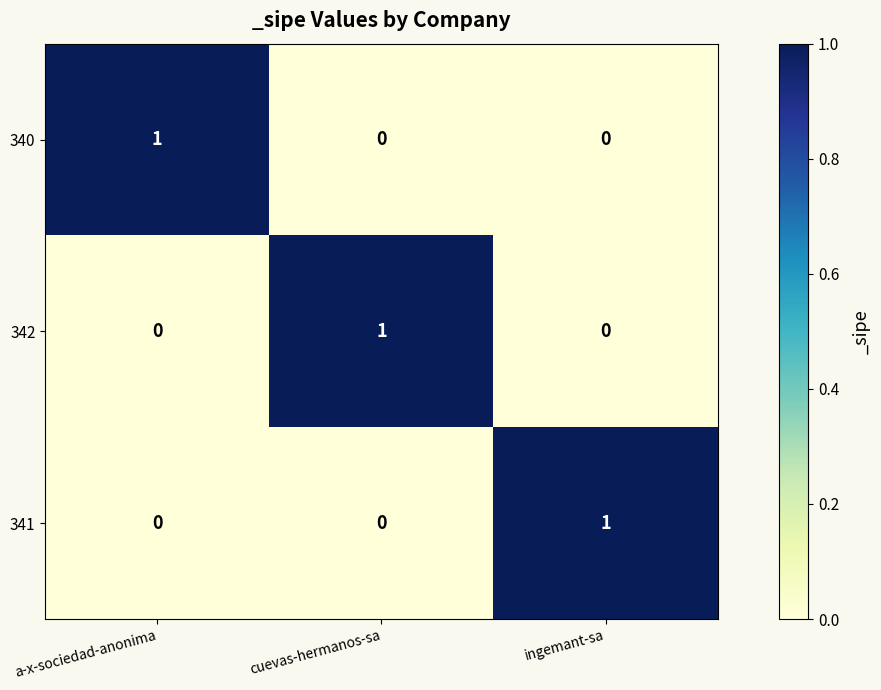

Is it true that 341 equals 1 at ingemant-sa?

True